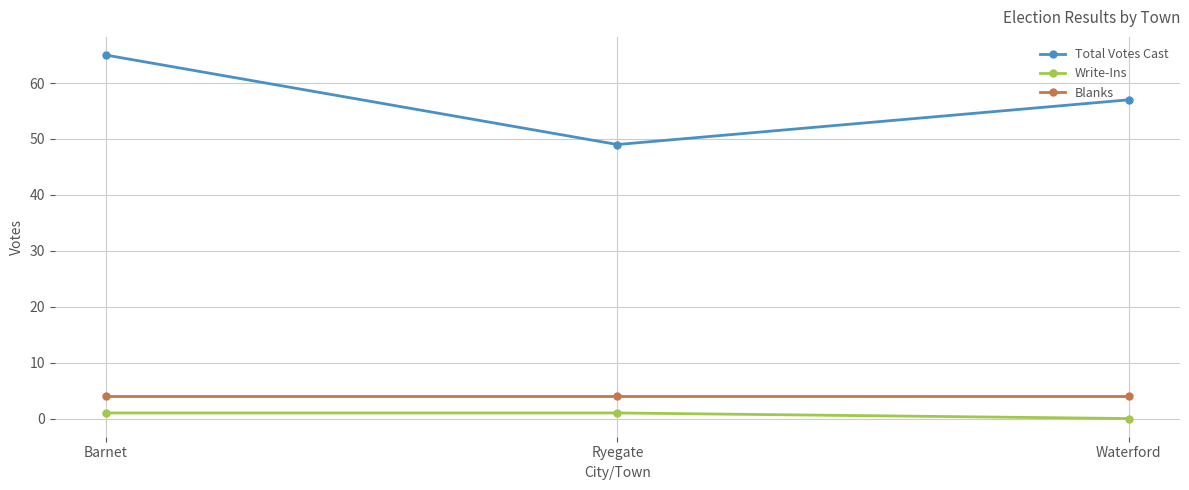

Reading left to right, what are all the values shown in this chart?

Total Votes Cast: 65	49	57
Write-Ins: 1	1	0
Blanks: 4	4	4